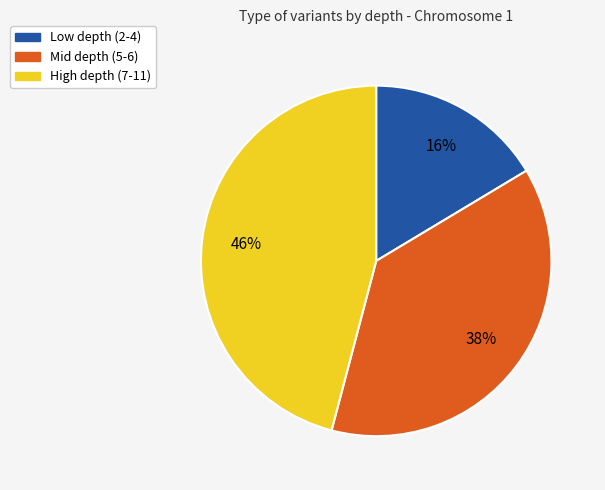

Is there any slice that represents more than half of the pie?

No